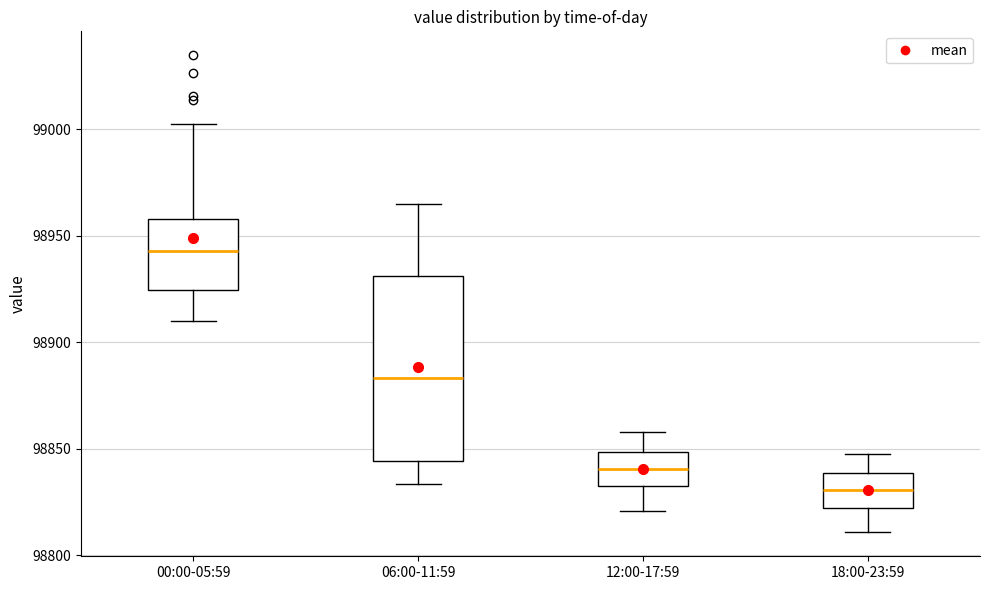

Reading left to right, transcribe this box plot: for each box, give where its median line is, the range the box spans, and where its two whiskers end, as read against the y-axis. The values are not printed on the chart, so give them approximately, as read against the axis.

00:00-05:59: median 98945, box 98925 to 98960, whiskers 98910 to 99000
06:00-11:59: median 98885, box 98845 to 98930, whiskers 98835 to 98965
12:00-17:59: median 98840, box 98830 to 98850, whiskers 98820 to 98860
18:00-23:59: median 98830, box 98820 to 98840, whiskers 98810 to 98850